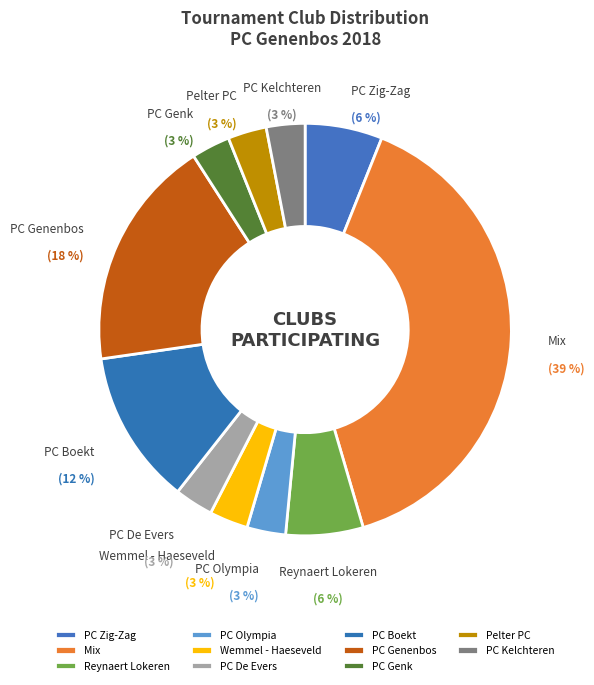

To the nearest percent, what is the difference between the PC Kelchteren and PC Zig-Zag slice percentages?

3%